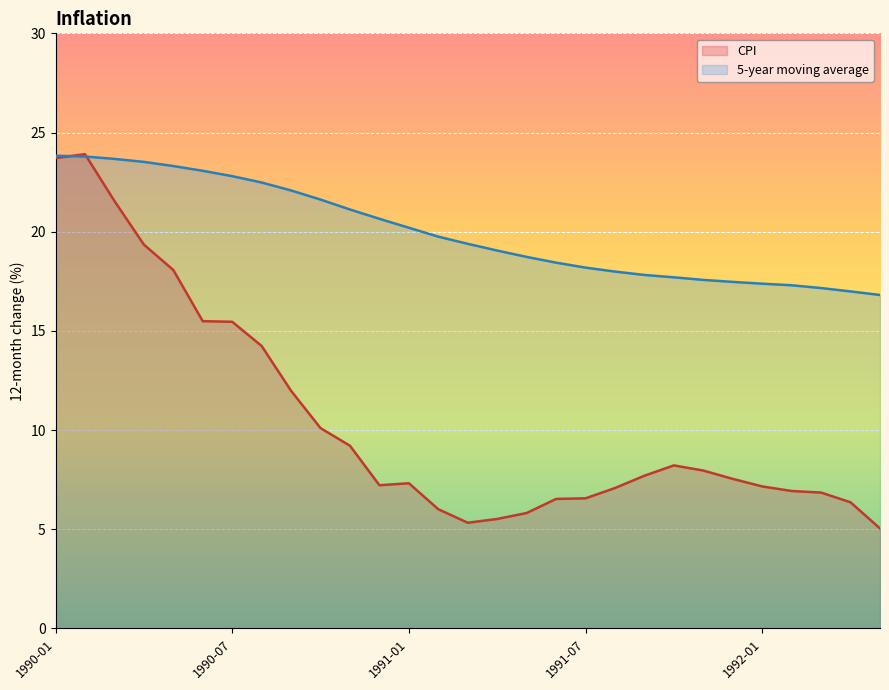

How many lines are shown in the chart?

2